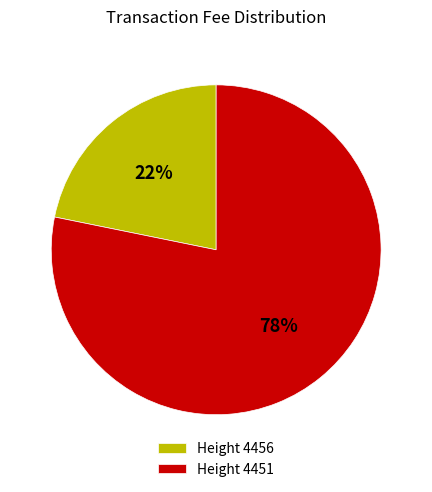

Rank the categories by value from lowest to highest.

Height 4456, Height 4451